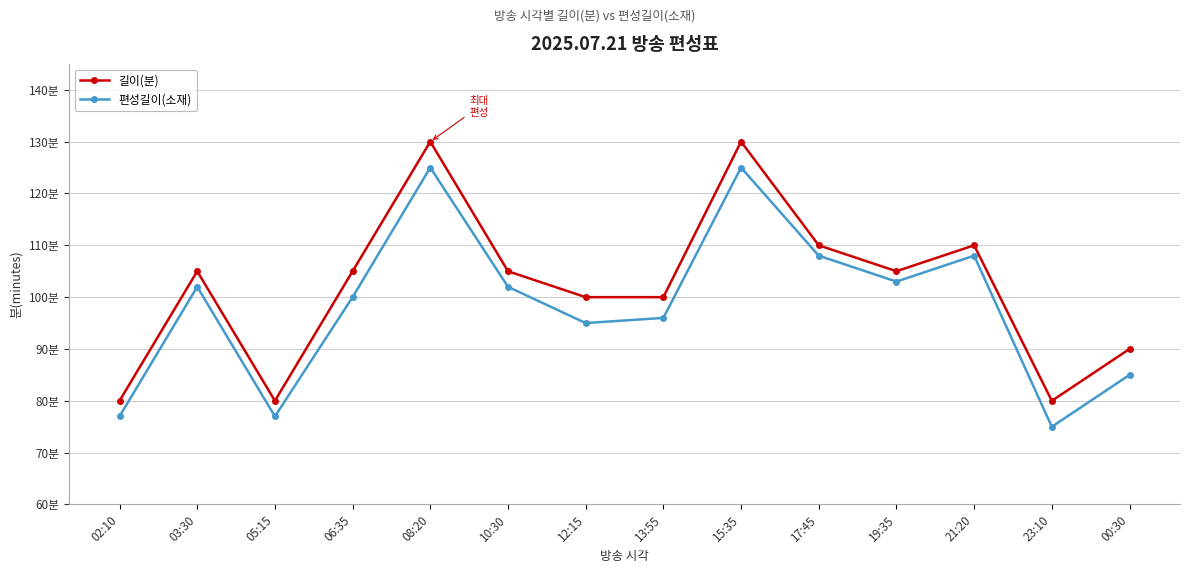

Is the value of 길이(분) at 10:30 greater than the value of 편성길이(소재) at 13:55?

Yes